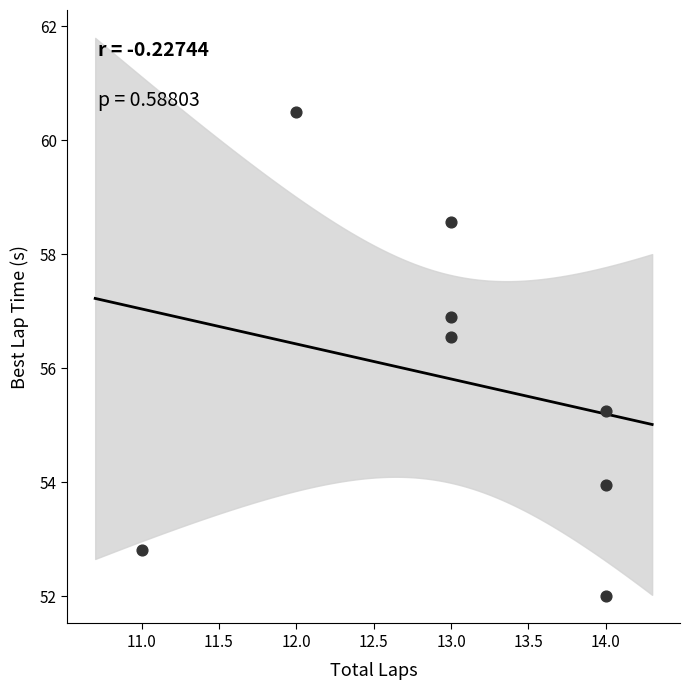

What Y value in the scatter plot is closest to 56?

56.5